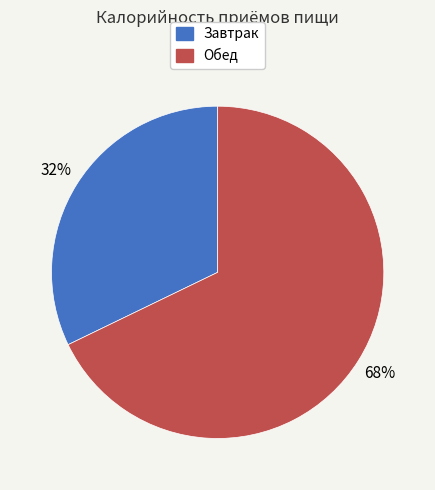

Is the sum of Завтрак and Обед greater than half?

Yes